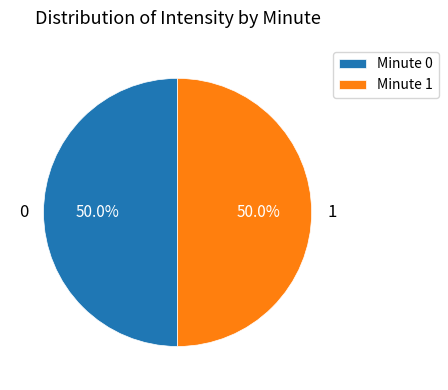

What percentage do Minute 0 and Minute 1 together represent?

100.0%